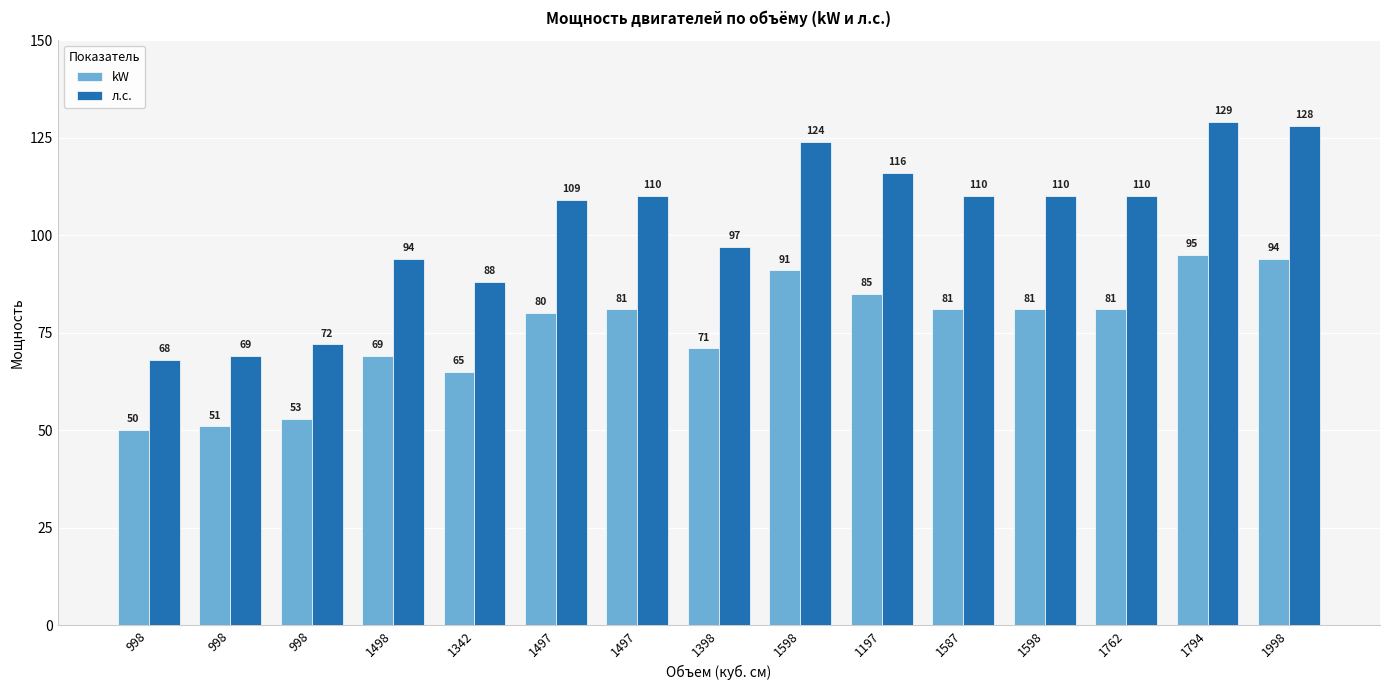

How many values in the л.с. series are below 110?

7